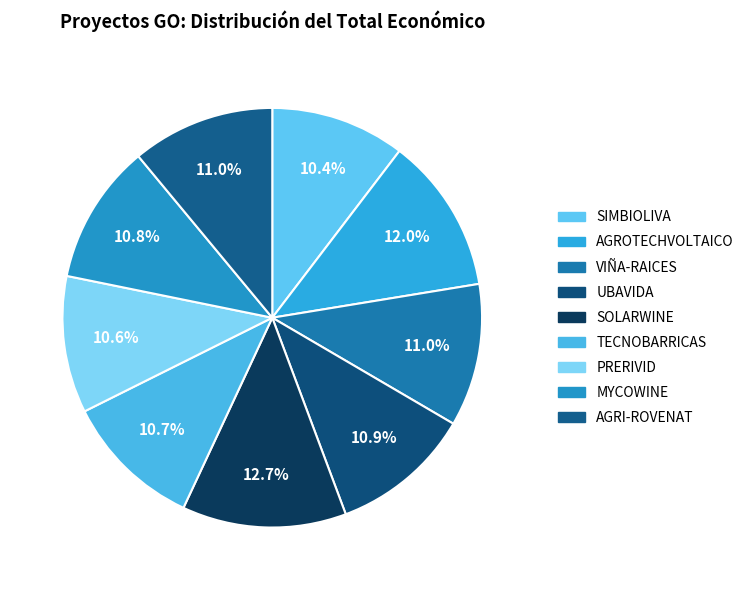

Which category has the biggest portion of the pie?

SOLARWINE